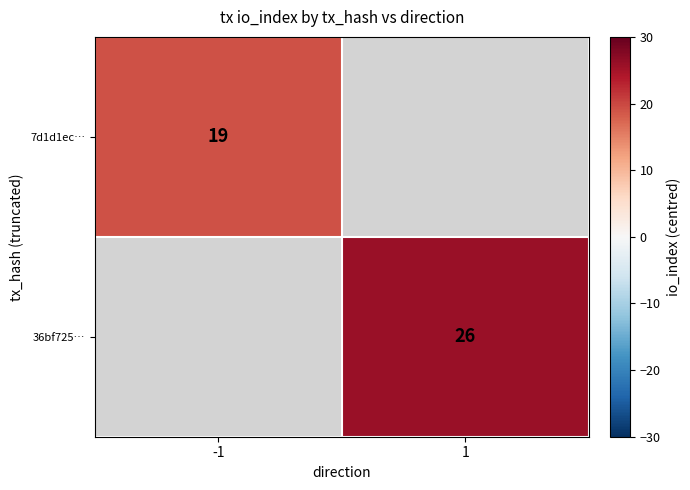

Which has a higher value, -1 or 1?

1